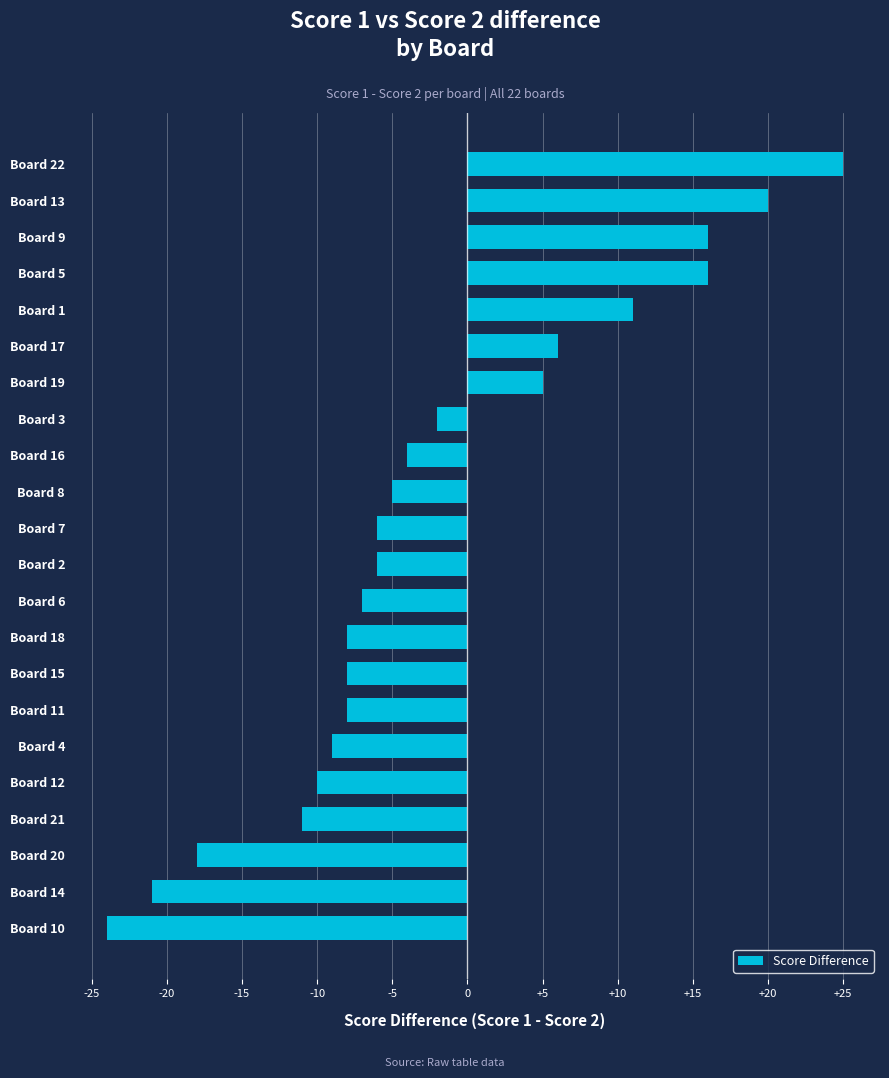

Which has a higher value, Board 18 or Board 2?

Board 2